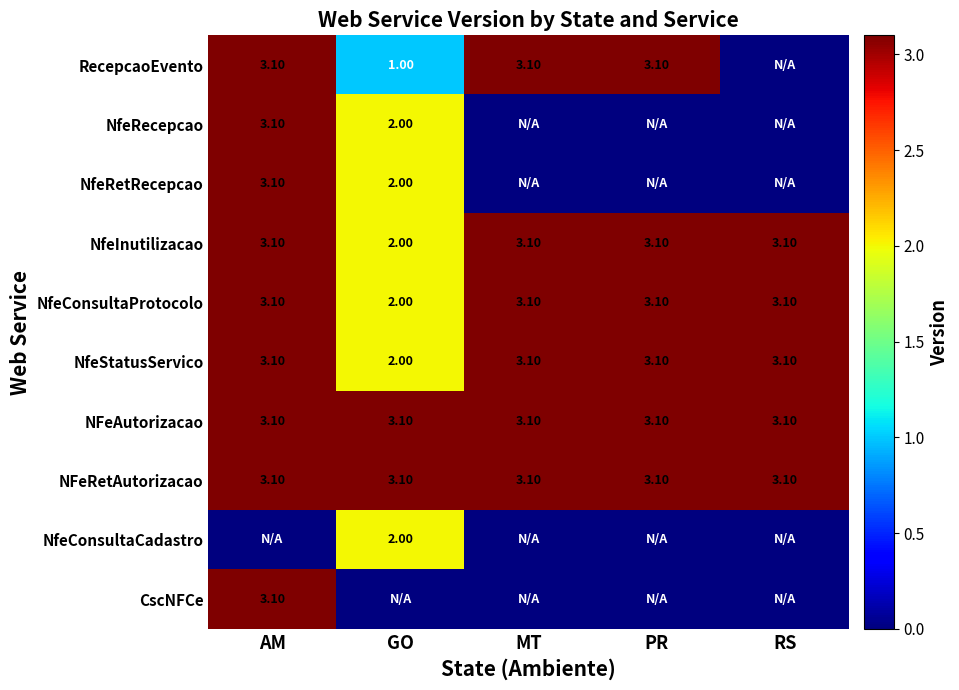

What is the average value of the NfeInutilizacao series?

2.9